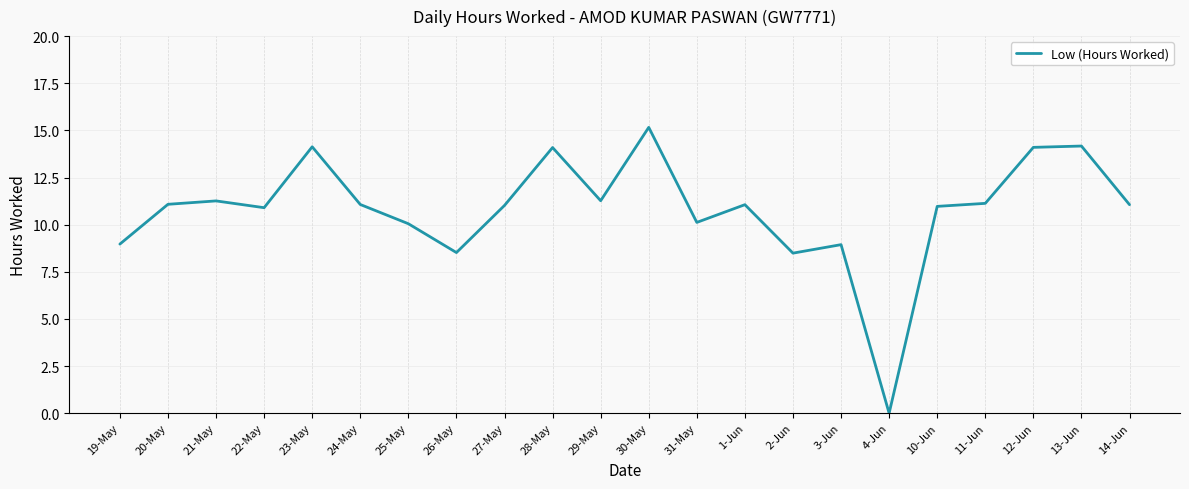

Read the value at 22-May.

10.9